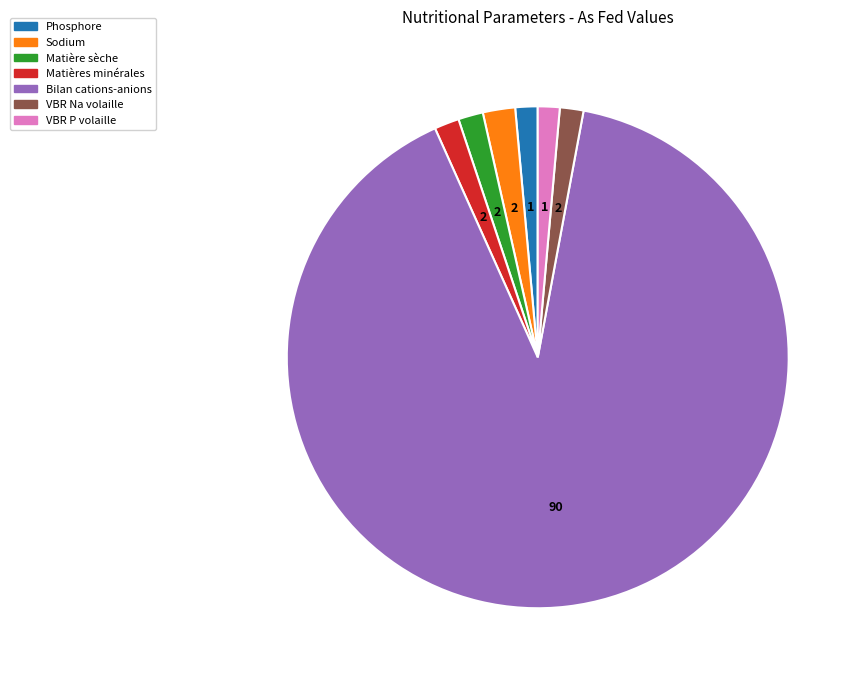

Is it true that VBR P volaille is 11% of the pie?

False